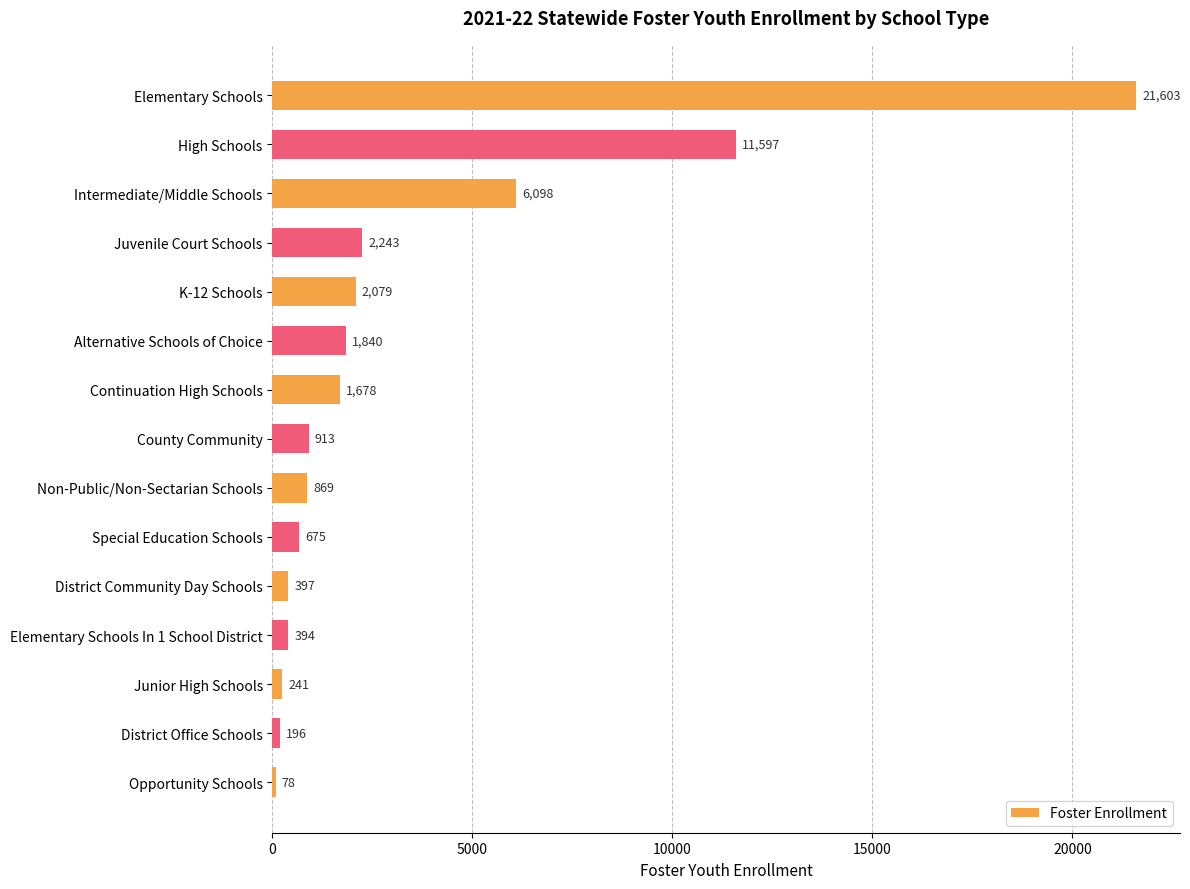

Are the bars grouped side by side (vs. stacked)?

No